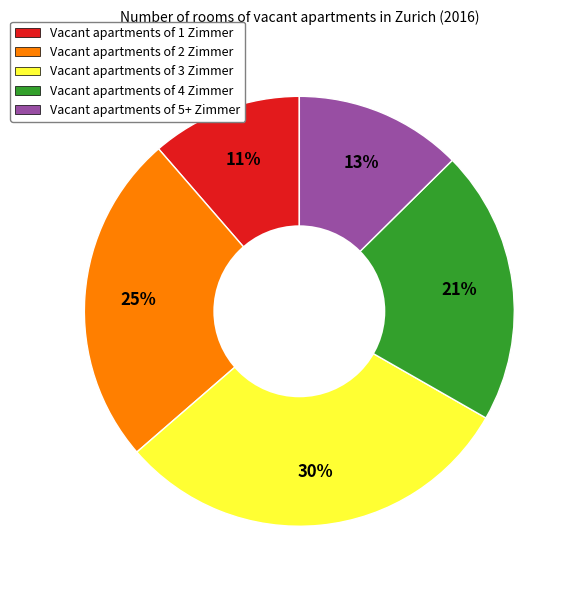

To the nearest percent, what percentage of the pie is Vacant apartments of 2 Zimmer?

25%